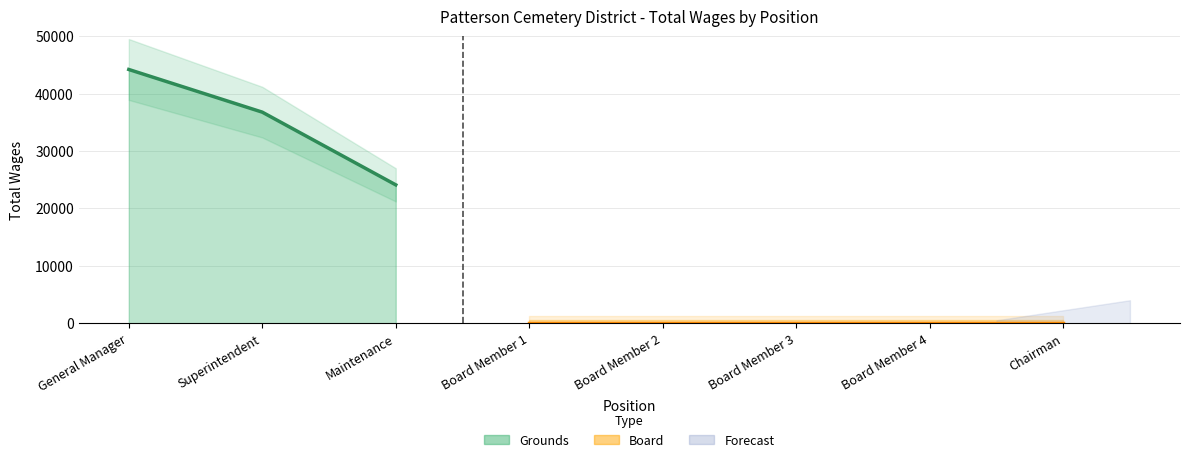

Which has a higher value, General Manager or Superintendent?

General Manager